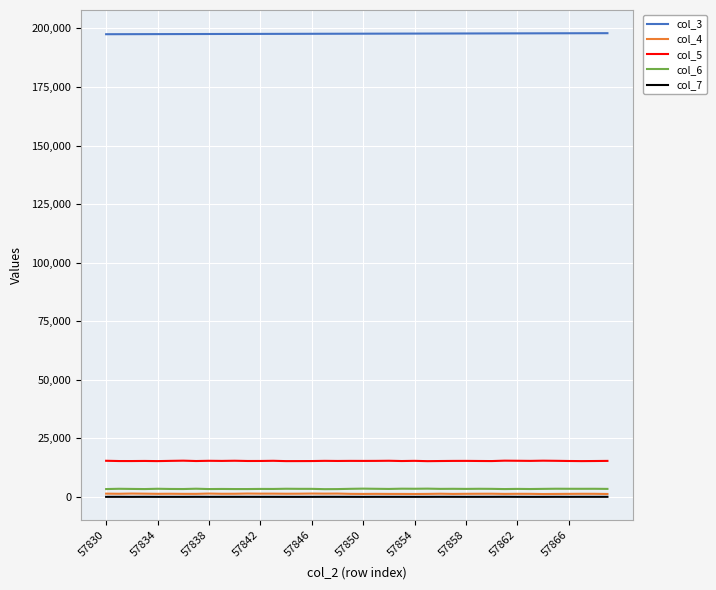

True or false: col_5 and col_7 cross at least once.

False